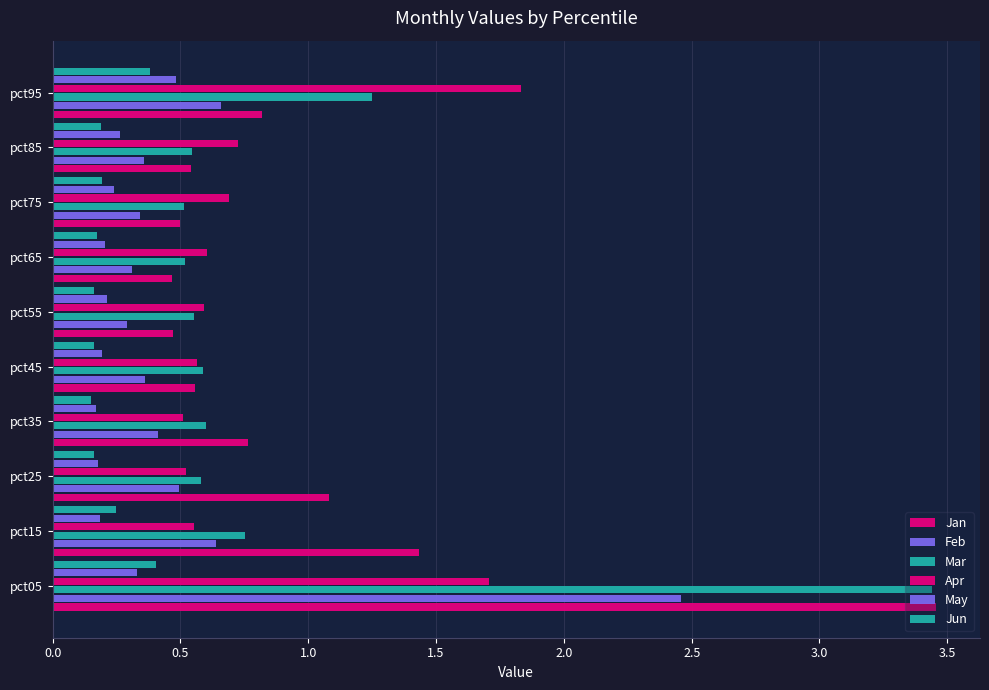

Rank the series by their maximum value, from lowest to highest.

Jun, May, Apr, Feb, Mar, Jan